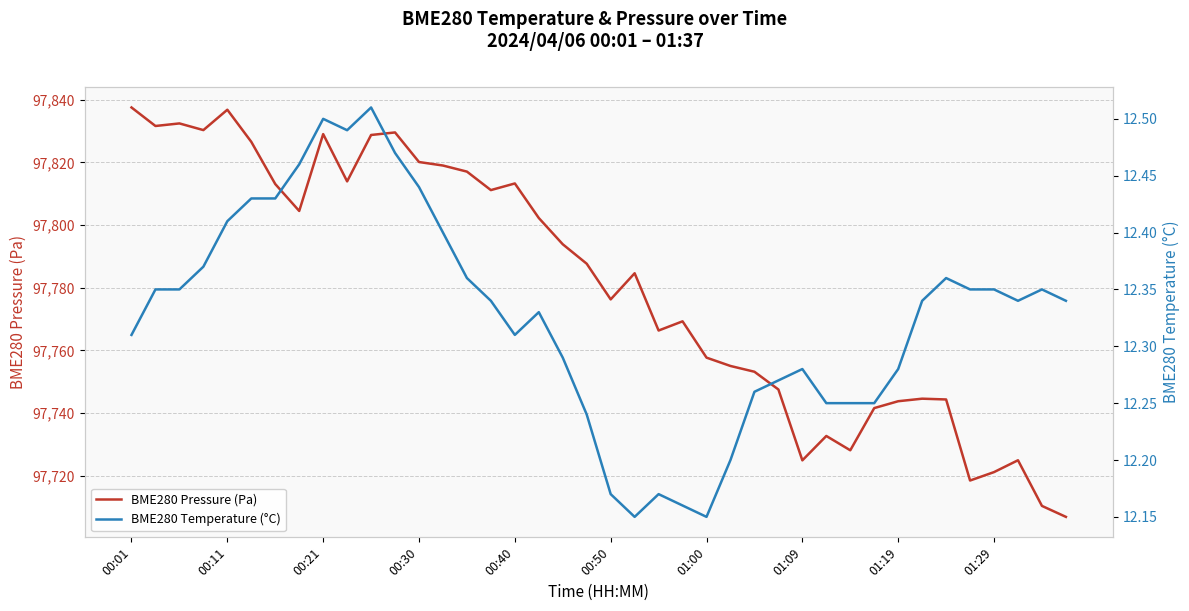

Which category has the highest value in the BME280 Temperature (°C) series?

10